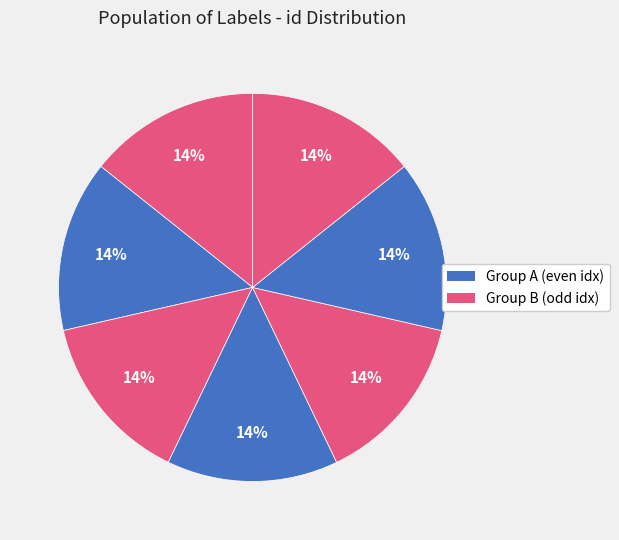

How many segments does this pie chart have?

7